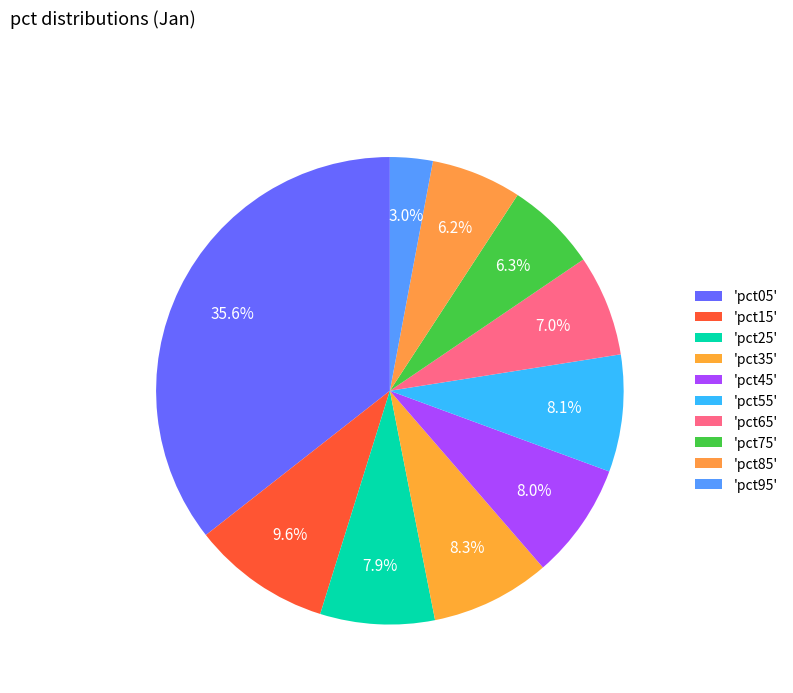

Rank the categories by value from highest to lowest.

pct05, pct15, pct35, pct55, pct45, pct25, pct65, pct75, pct85, pct95